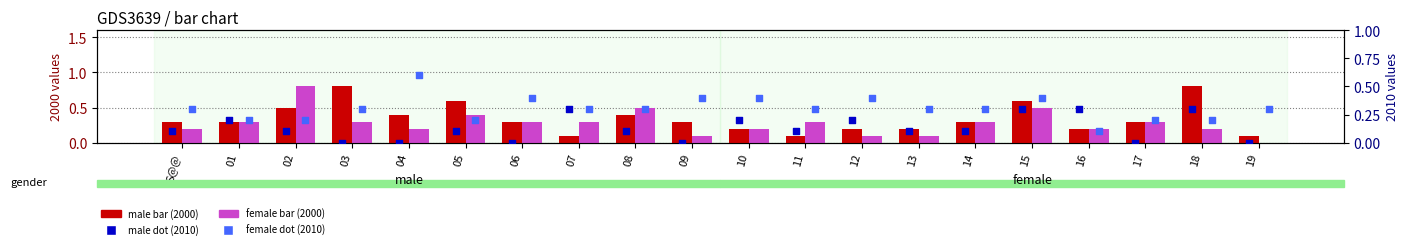

Which series reaches the maximum Y coordinate?

male bar (2000)